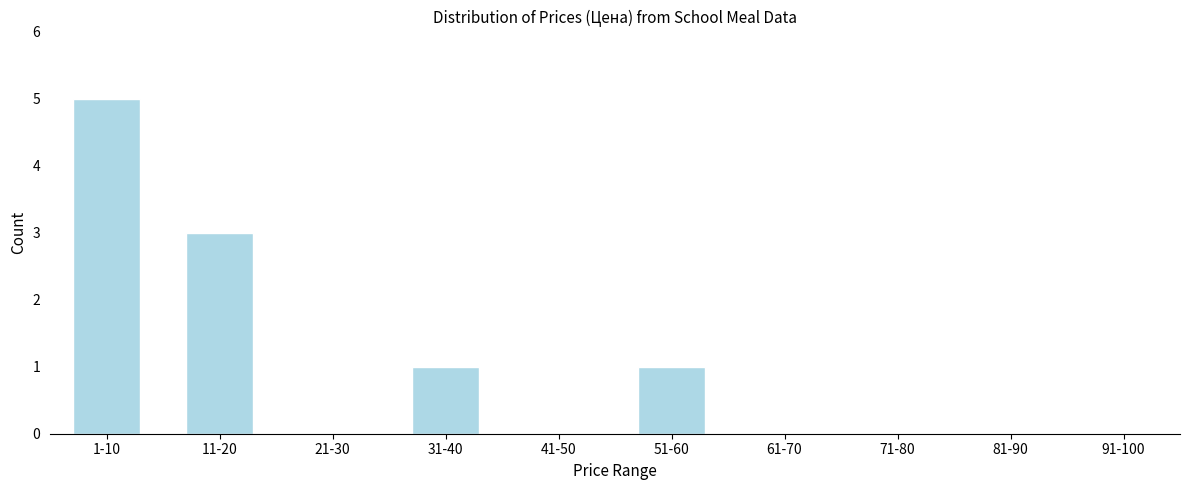

Reading left to right, extract all data points from this chart.

1-10=5	11-20=3	21-30=0	31-40=1	41-50=0	51-60=1	61-70=0	71-80=0	81-90=0	91-100=0